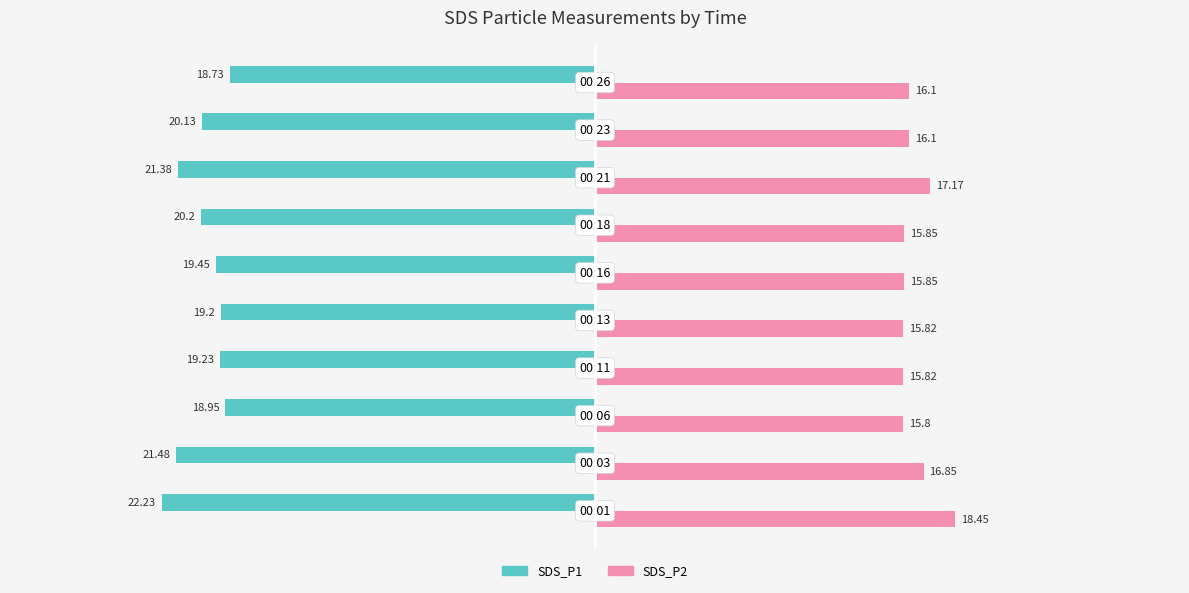

Rank the series by their average value, from highest to lowest.

SDS_P2, SDS_P1